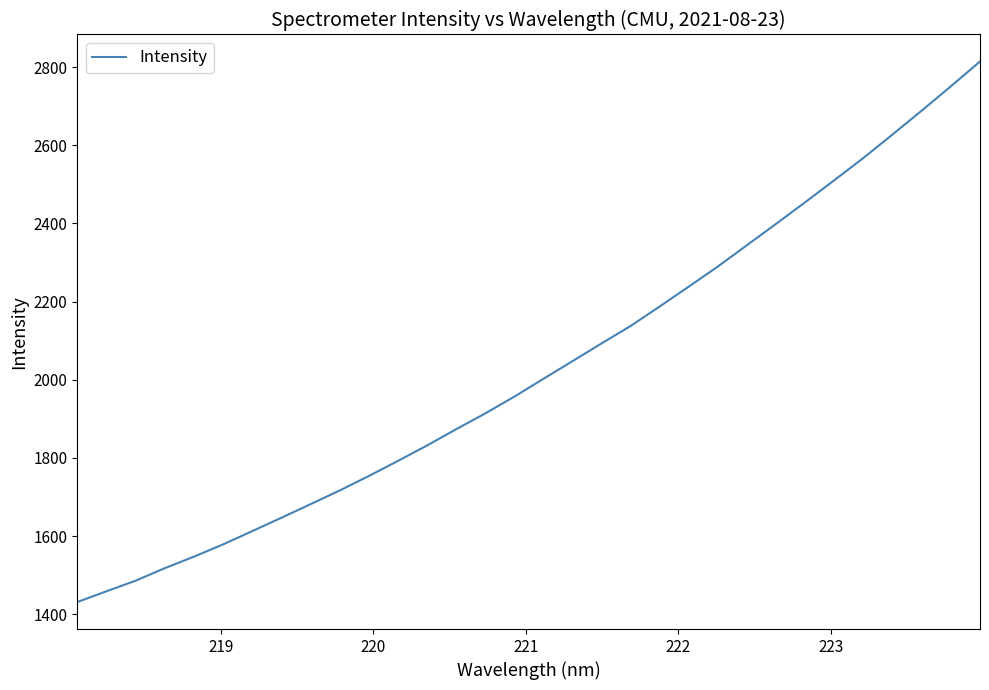

What is the greatest value displayed?

2814.5